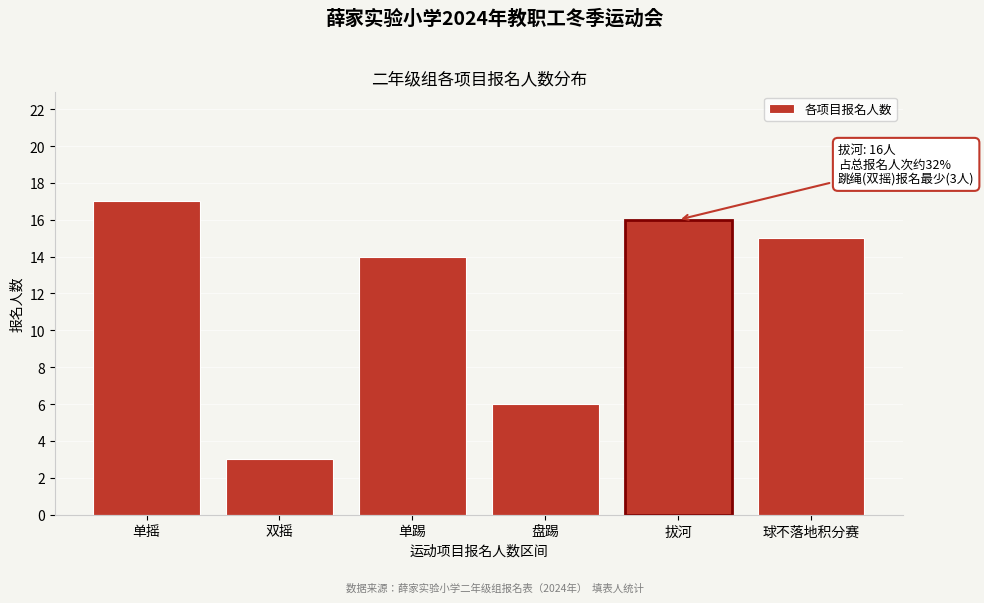

Reading left to right, transcribe all the data shown in this chart.

单摇=17	双摇=3	单踢=14	盘踢=6	拔河=16	球不落地积分赛=15